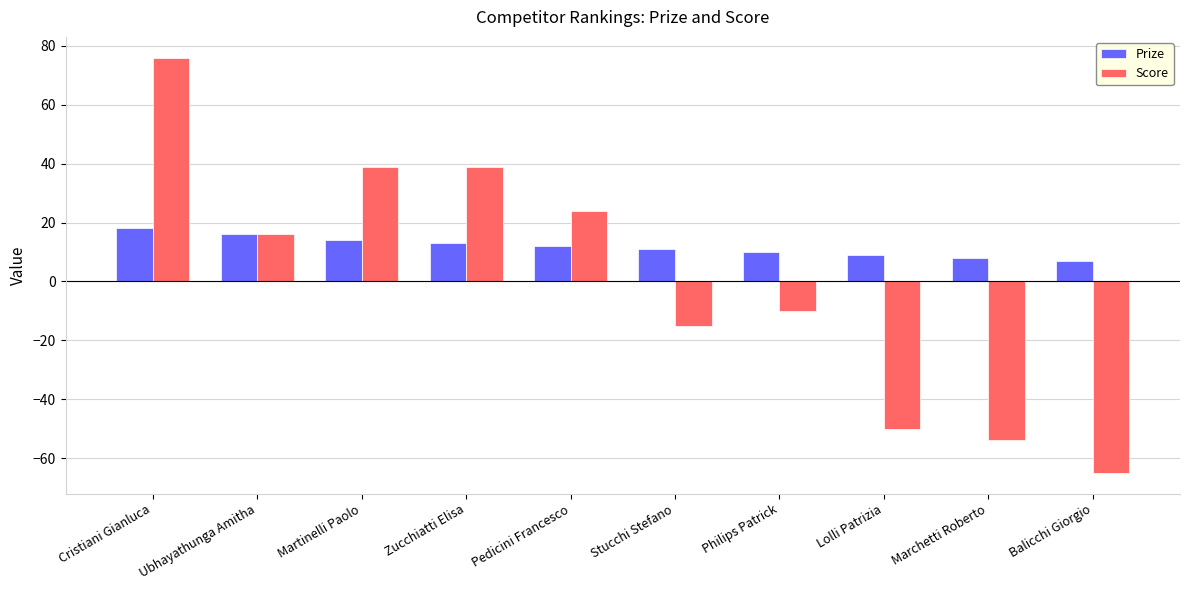

How many bars are there in each group?

2